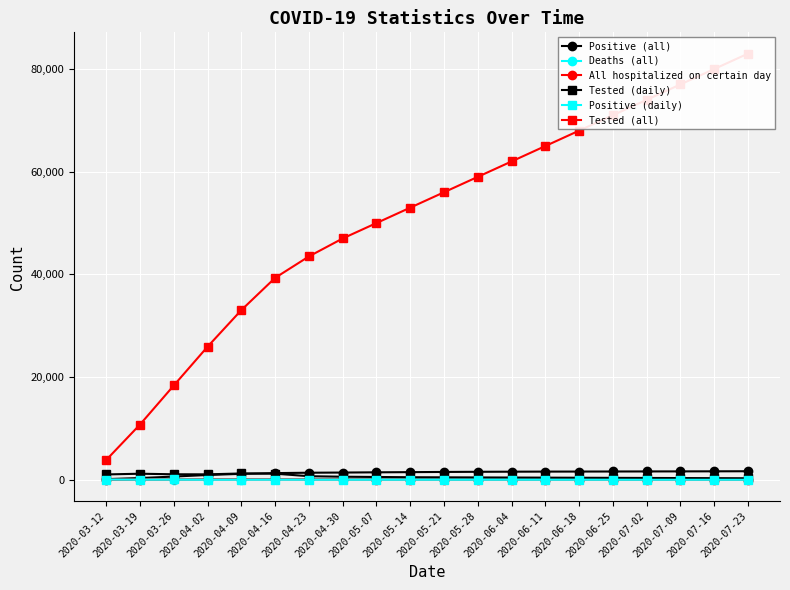

What are all the series names shown in the legend?

Positive (all), Deaths (all), All hospitalized on certain day, Tested (daily), Positive (daily), Tested (all)